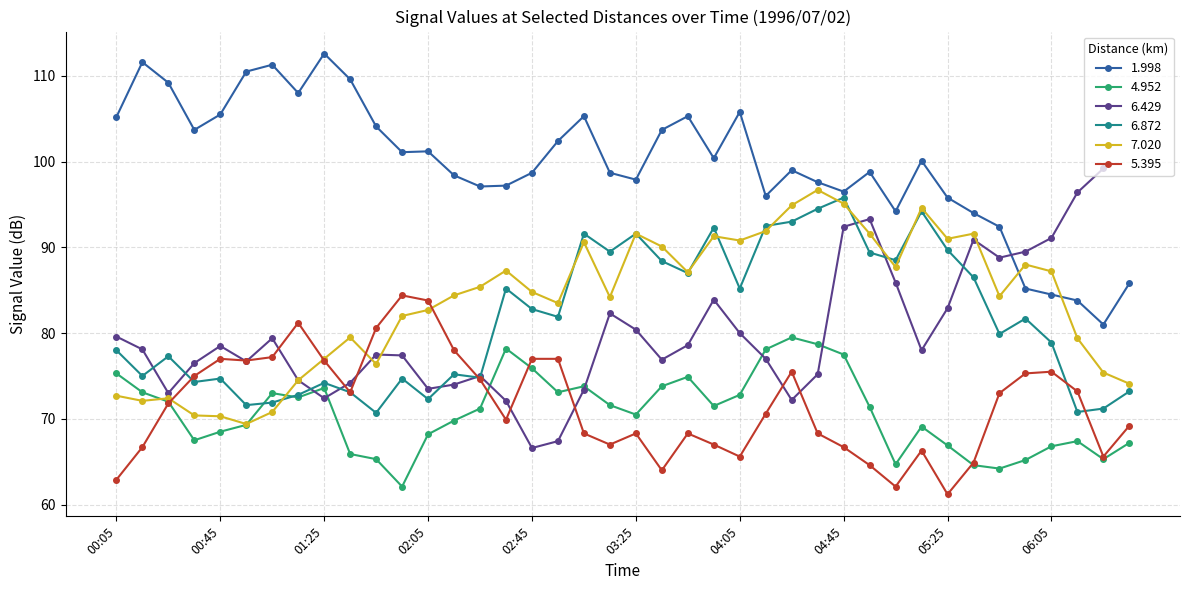

What is the average value of the 7.020 series?

83.6